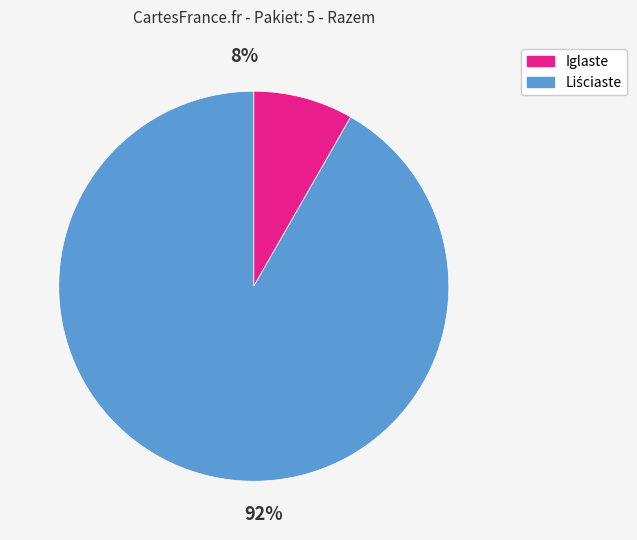

Is there any slice that represents more than half of the pie?

Yes